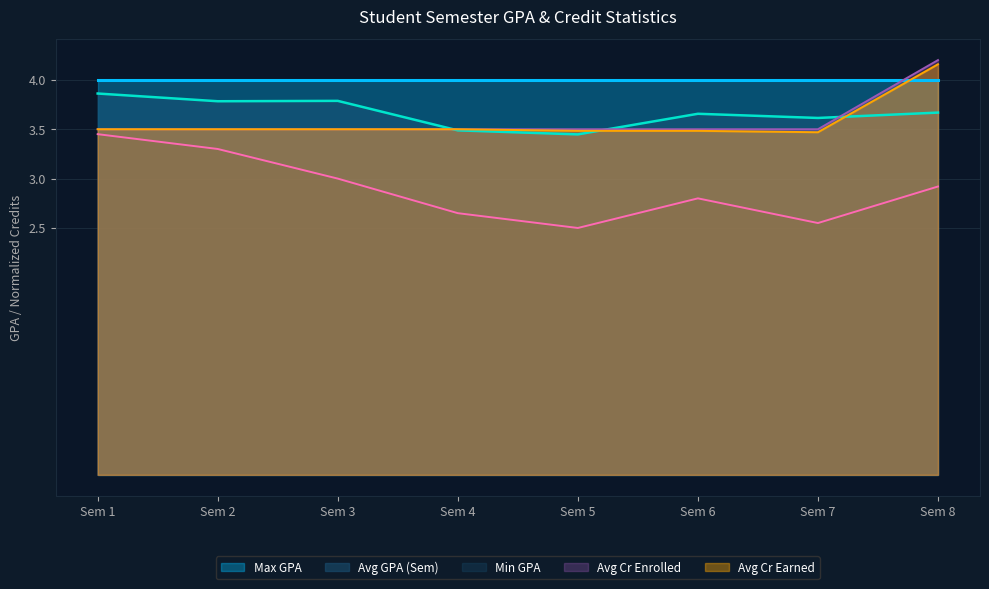

True or false: Avg Cr Earned has more than 1 points higher than both neighbors.

False